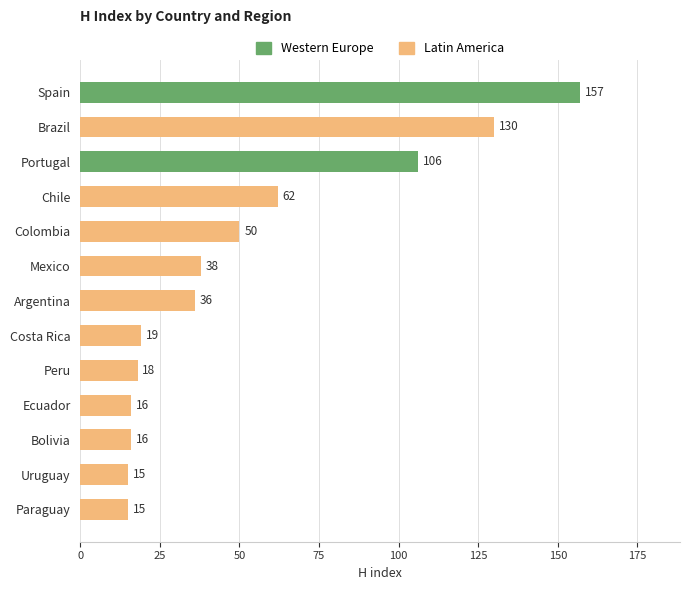

Which has a higher value, Uruguay or Spain?

Spain